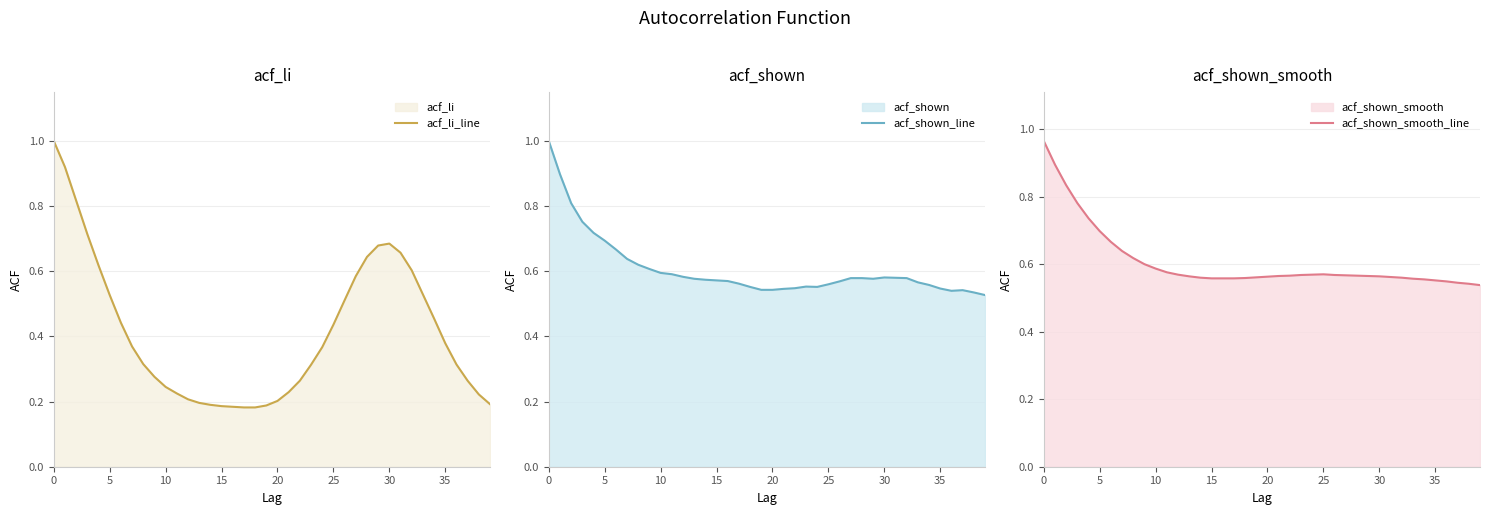

Which category has the lowest value across all series?

17